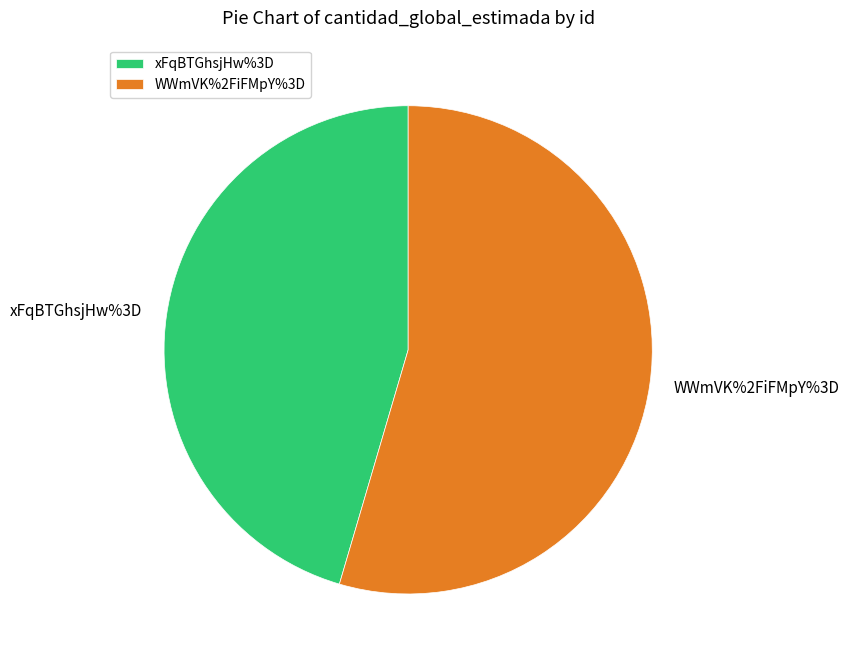

Is it true that xFqBTGhsjHw%3D is 60% of the pie?

False